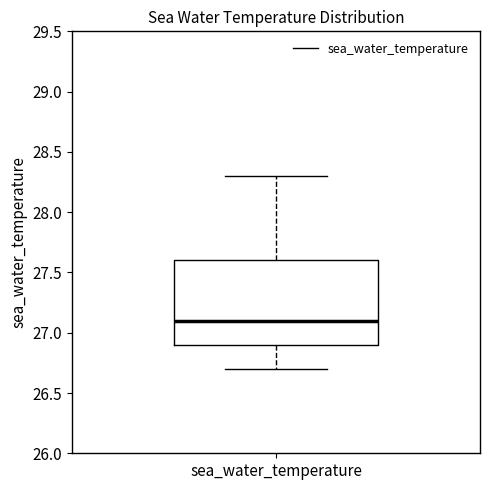

Where does the median line of the box for sea_water_temperature sit on the y-axis? The values are not printed on the chart, so give them approximately, as read against the axis.

27.1